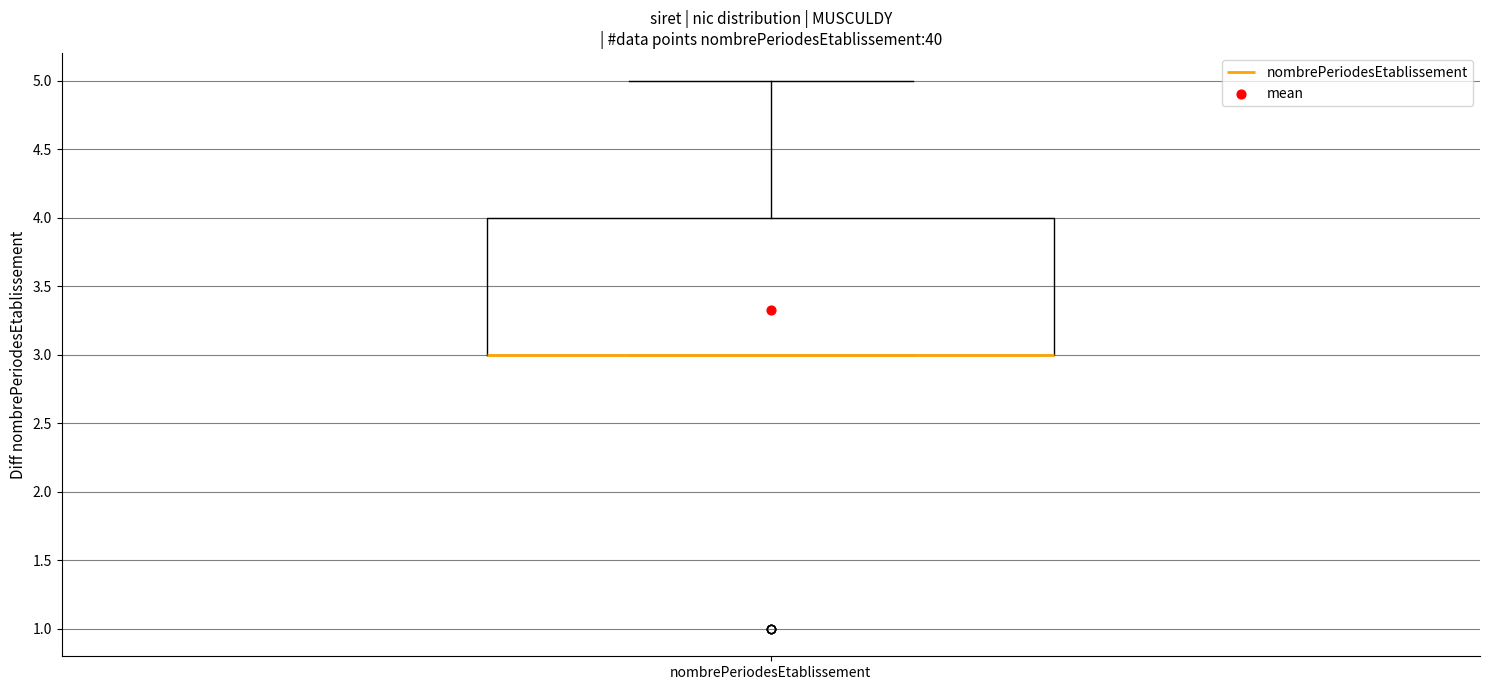

Read this box plot against the y-axis: the position of the median line, the range covered by the box, and the ends of both whiskers. The values are not printed on the chart, so give them approximately, as read against the axis.

median 3 (drawn on the box's lower edge), box 3 to 4, whiskers 3 to 5